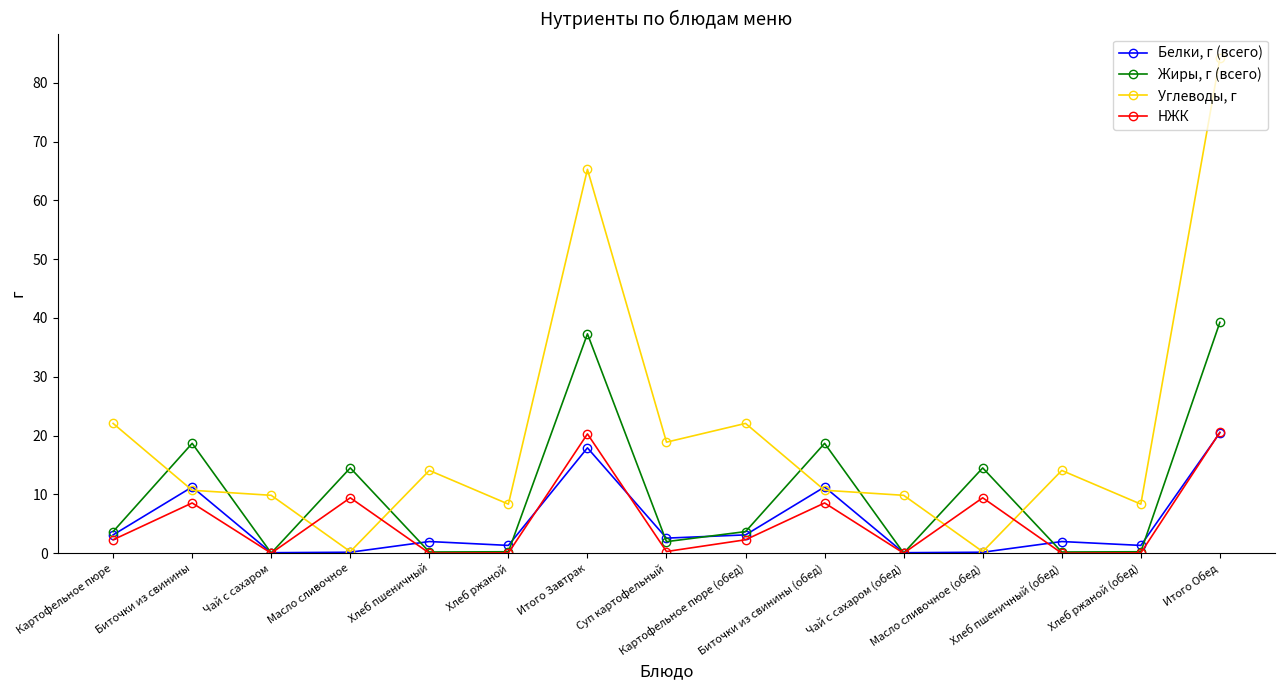

What are all the series names shown in the legend?

Белки, г (всего), Жиры, г (всего), Углеводы, г, НЖК